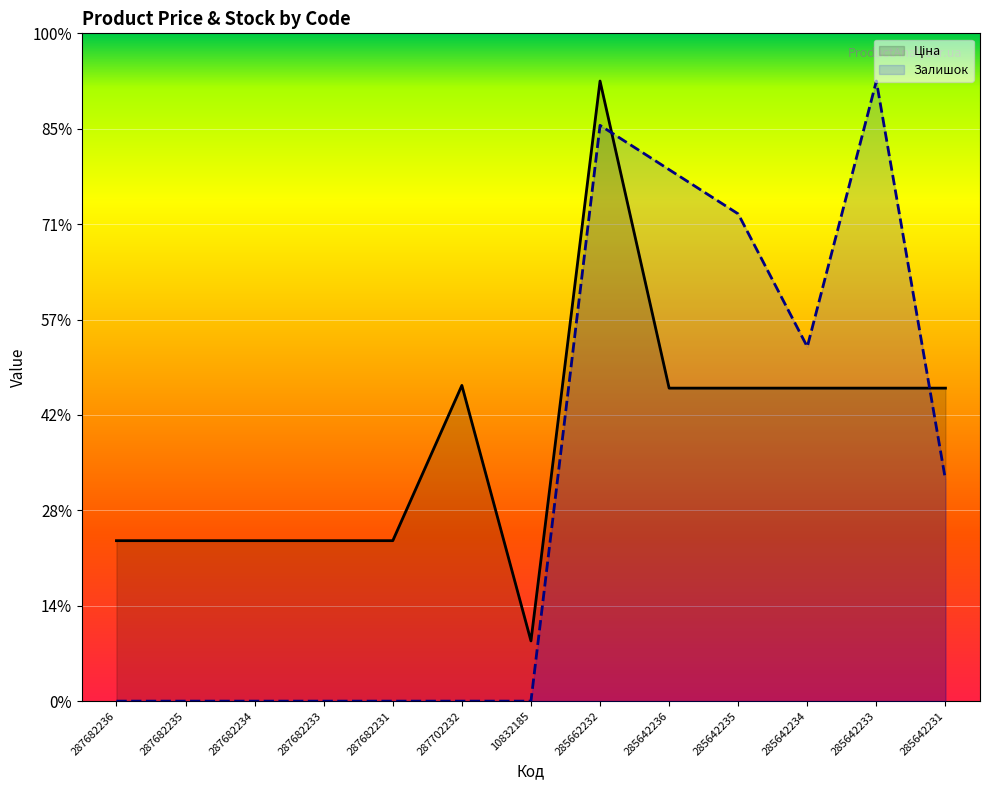

What is the average value of the Залишок series?

22500.0